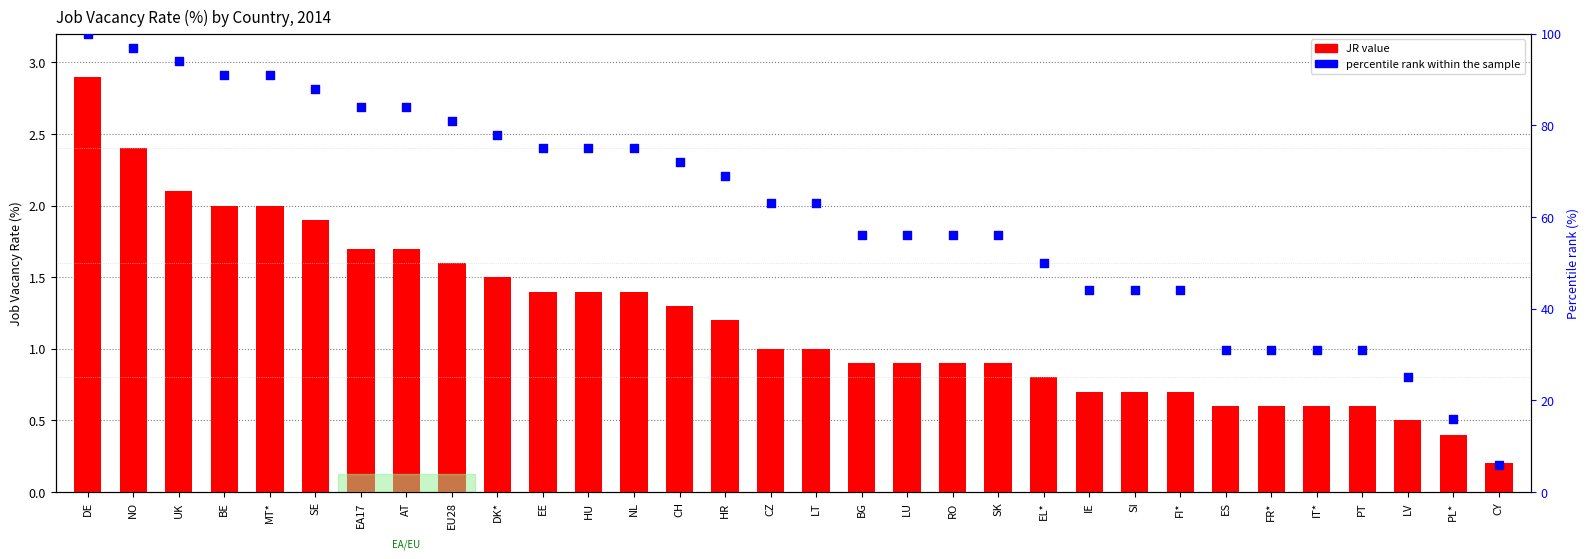

Which series has the largest total across all categories?

percentile rank within the sample